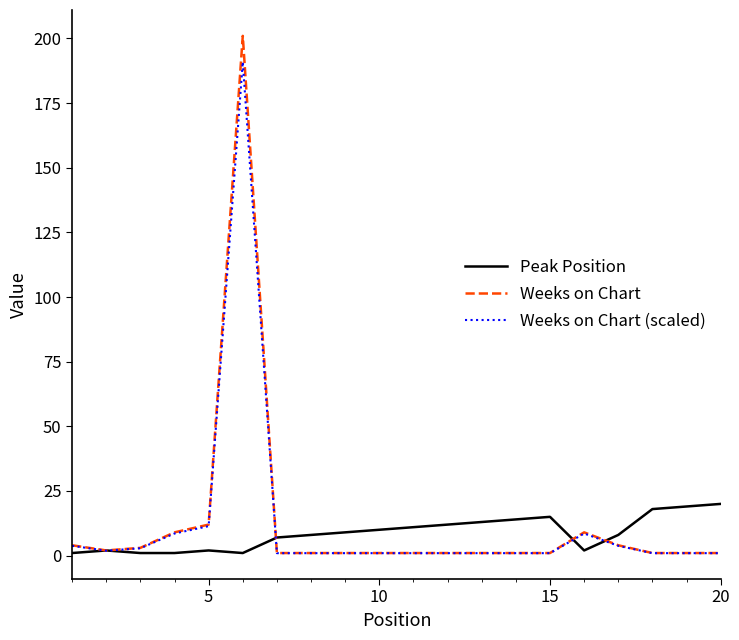

What is the greatest value displayed?

201.0